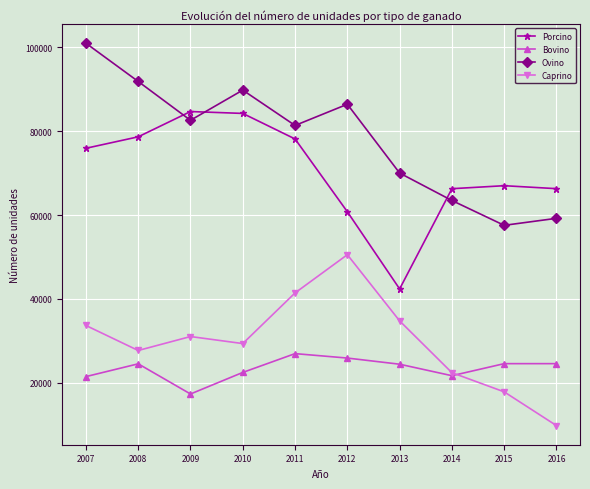

What is the value of the Ovino point at the 8th from the left?

63457